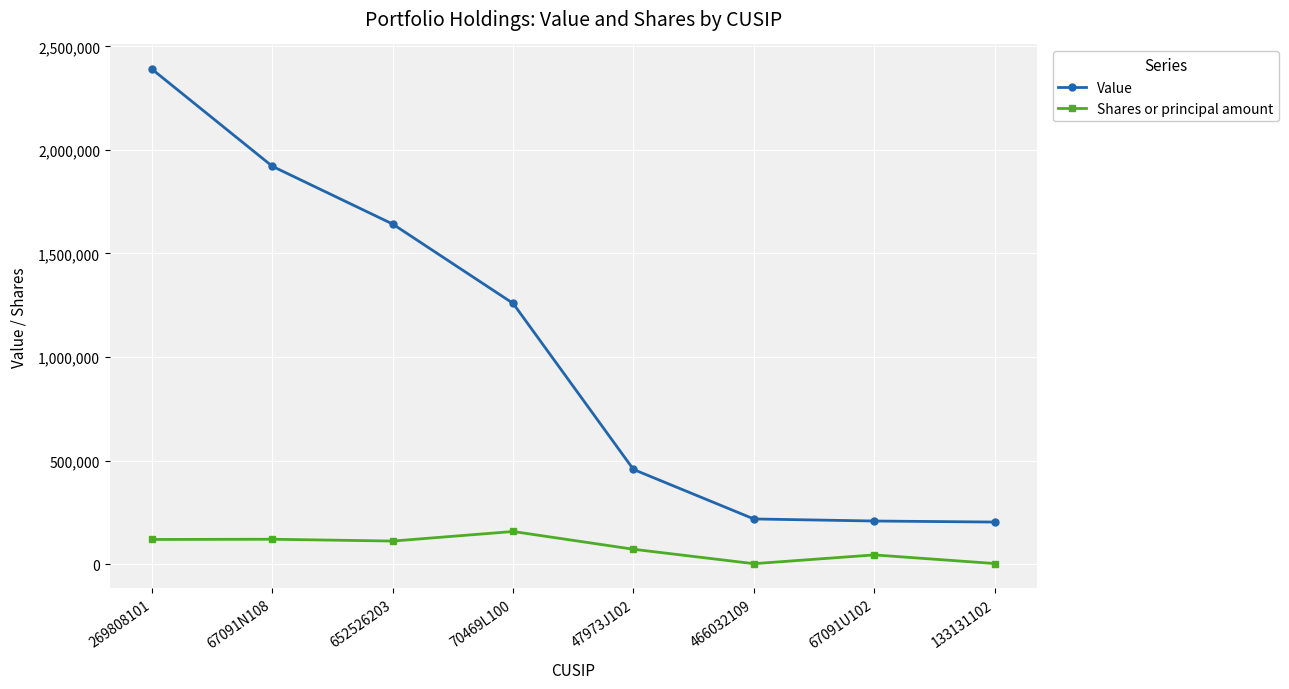

Where is Value nearest to the value 1296500?

70469L100